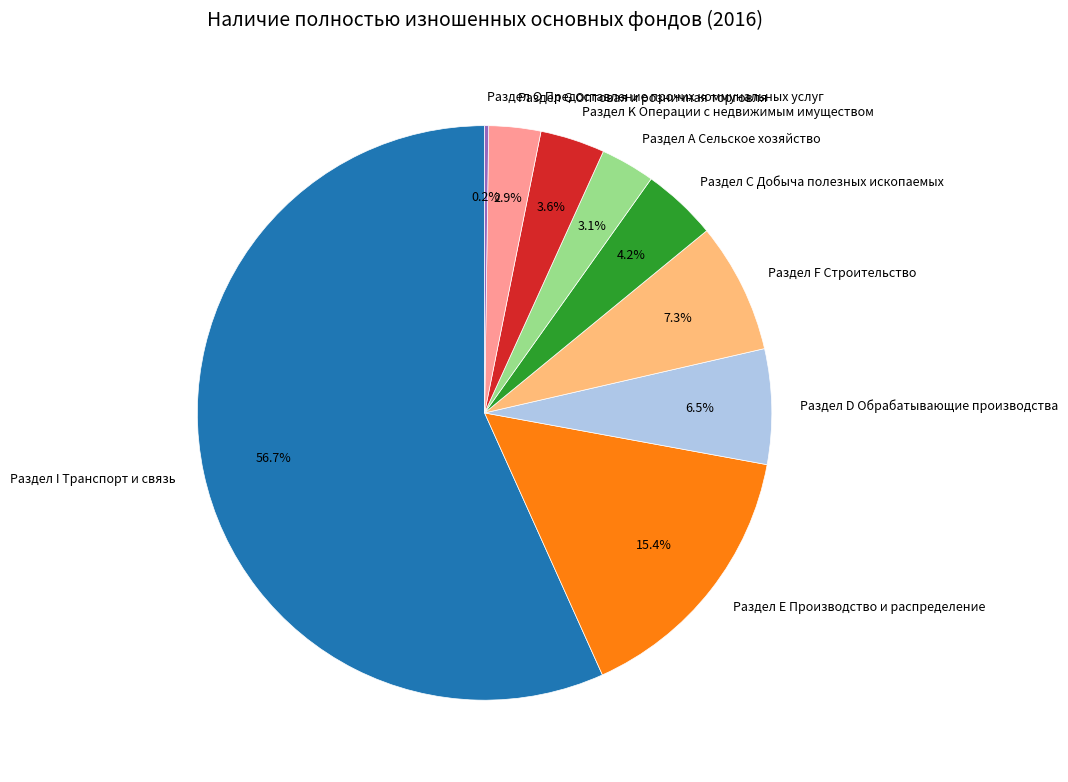

What is the ratio of the value at Раздел K Операции с недвижимым имуществом to the value at Раздел G Оптовая и розничная торговля?

1.2